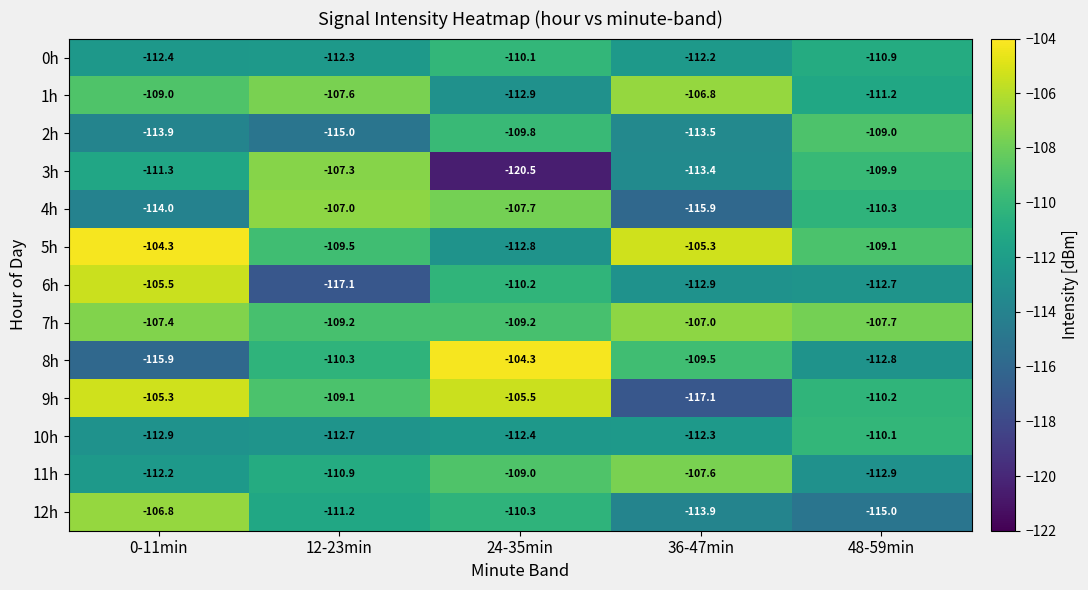

What is the maximum value shown in the chart?

-104.3